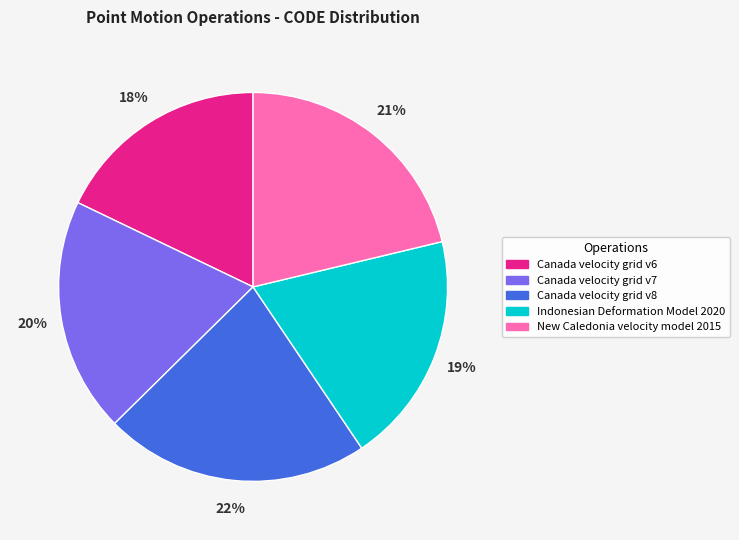

Combined, do Indonesian Deformation Model 2020 and Canada velocity grid v8 account for over 50%?

No